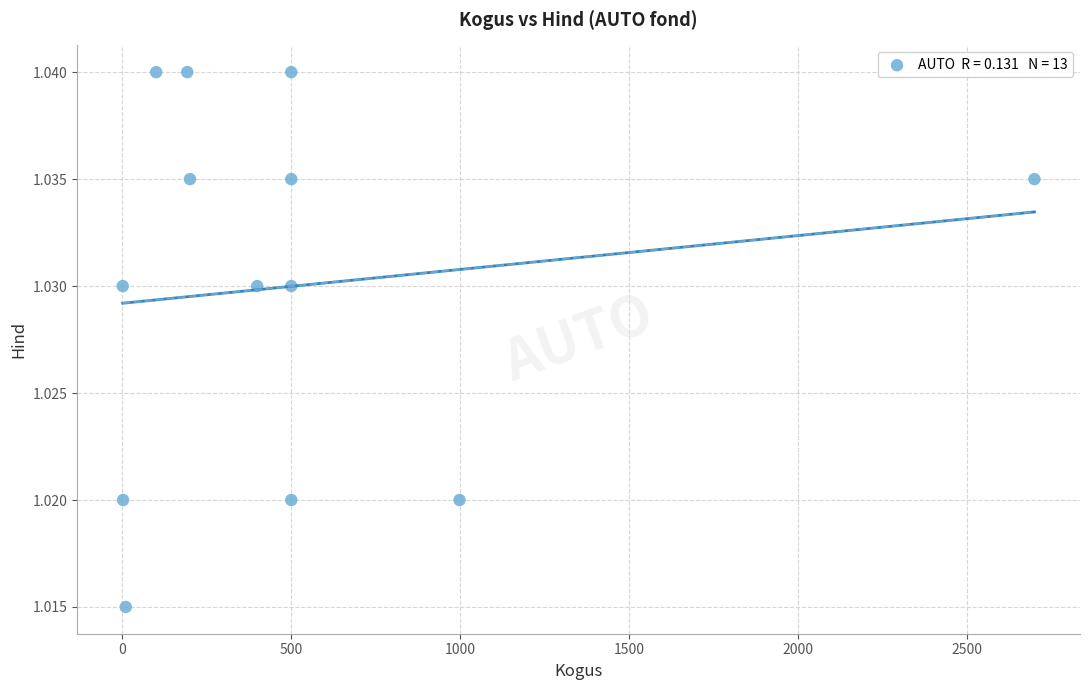

What is the range of X values (max minus min)?

2699.0